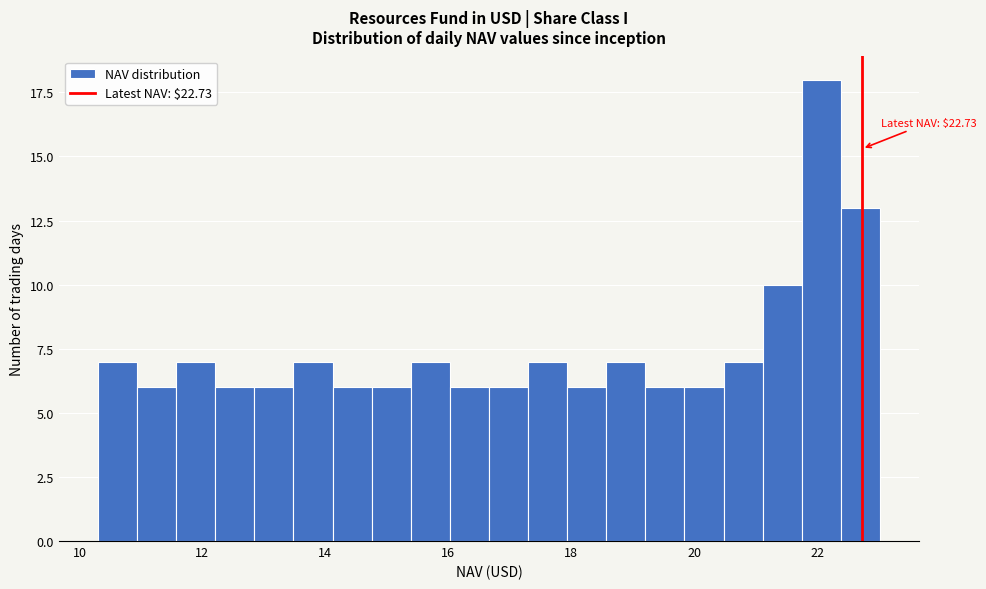

Read against the x-axis, roughly where is the centre of the tallest bar?

22.0